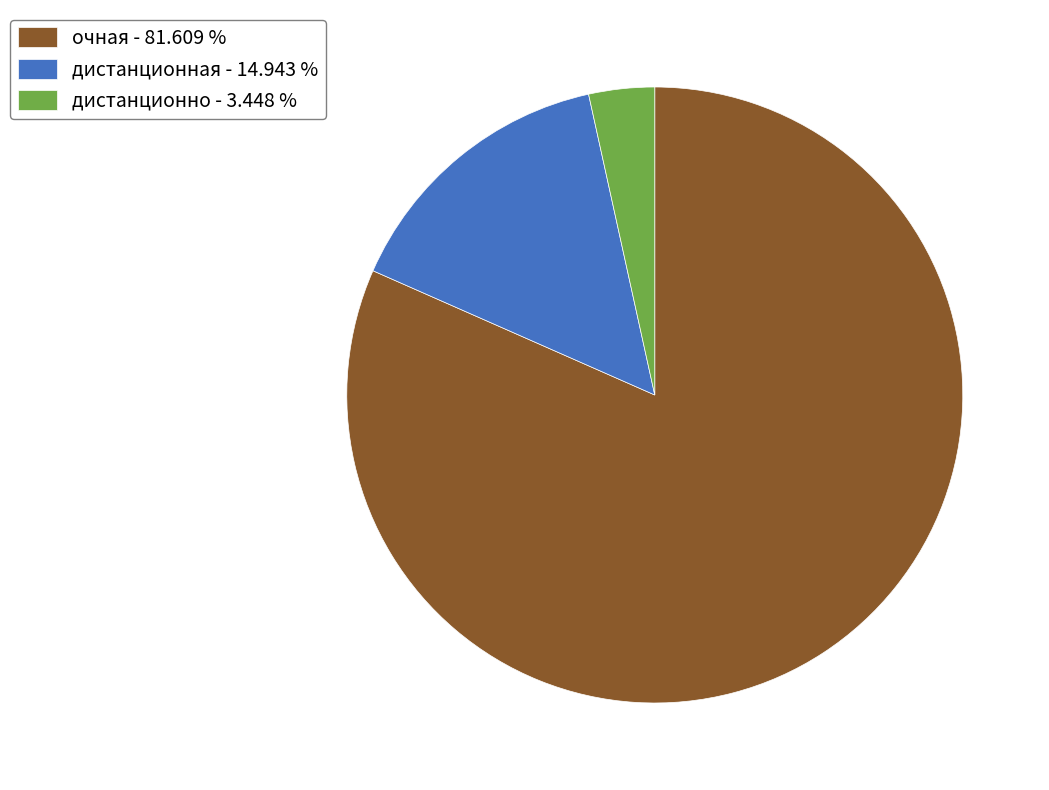

Is there a majority slice in this chart?

Yes